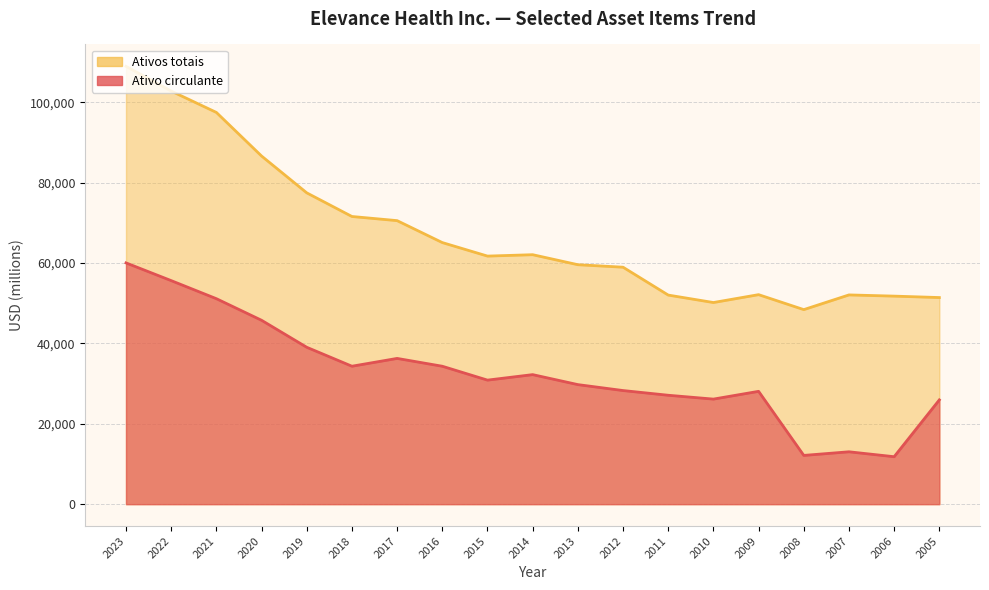

What are all the series names shown in the legend?

Ativo circulante, Ativos totais